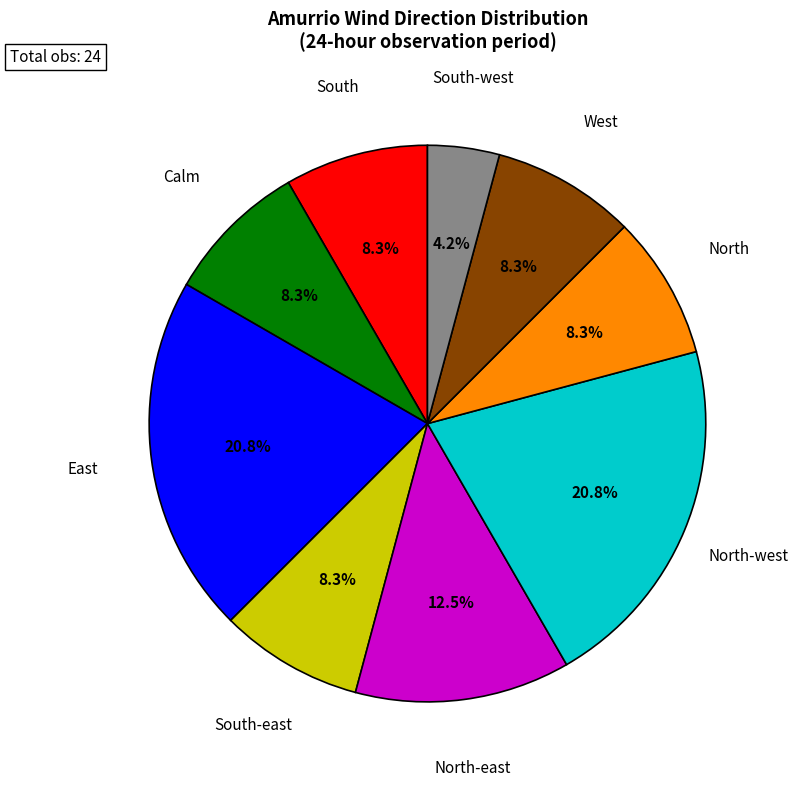

What percentage do North-west and South together represent?

29.2%